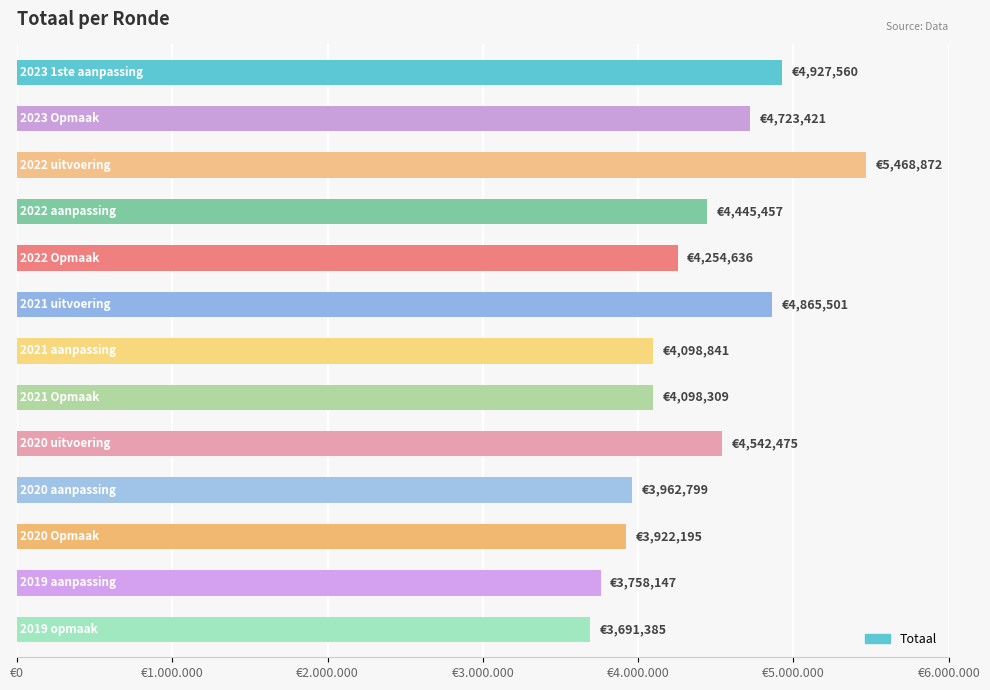

Does the chart contain any negative values?

No